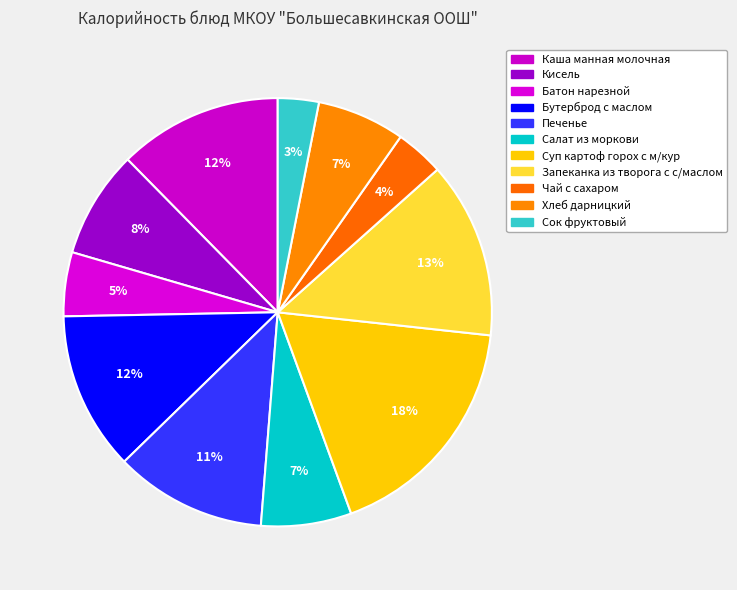

Count the number of slices in the pie.

11